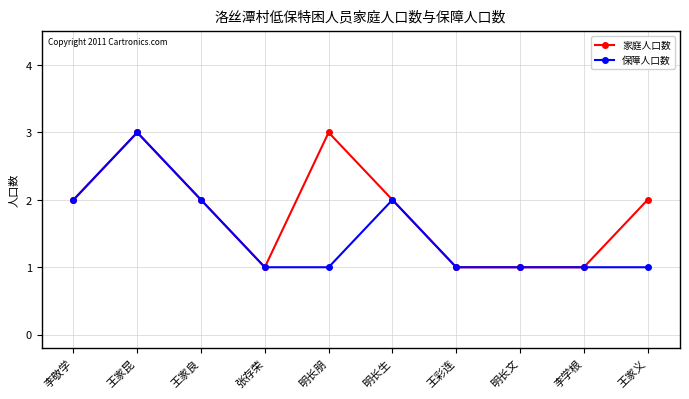

What is the sum of the 保障人口数 values at 王家良 and 明长生?

4